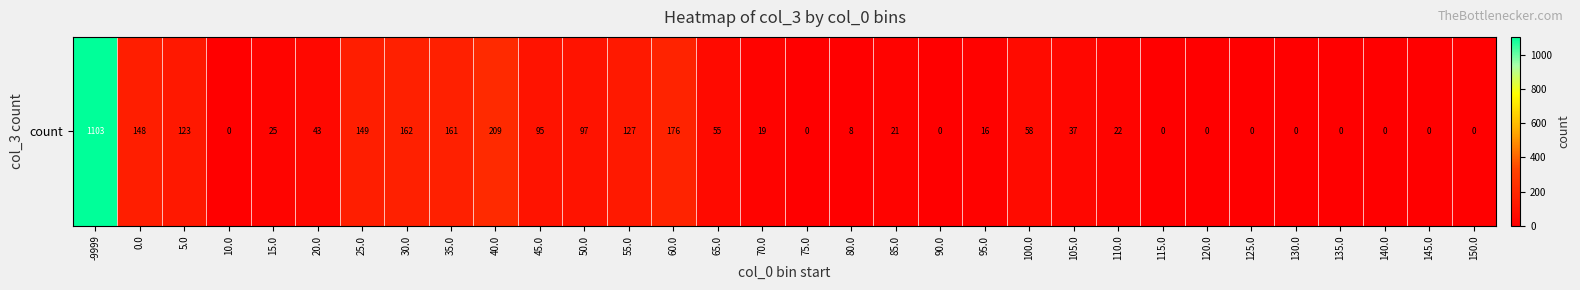

True or false: the data shows 75 at 20.0.

False